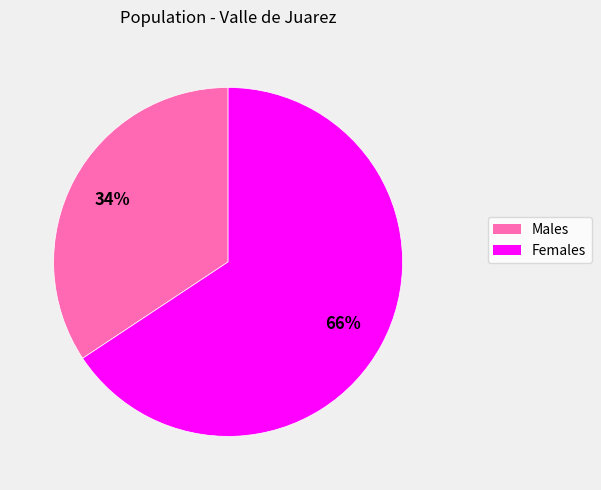

Does any single category account for the majority?

Yes